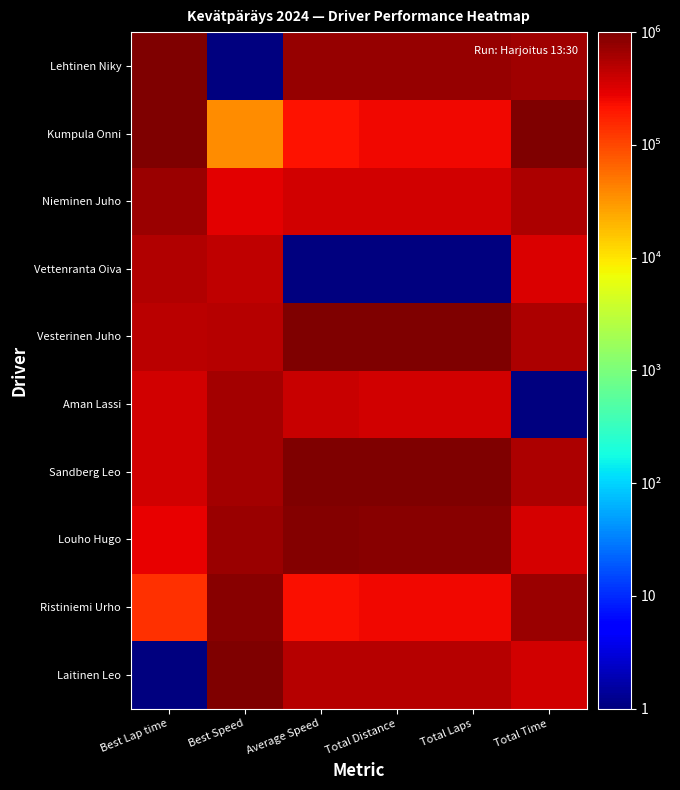

What is the total value across all series at Average Speed?

5378181.7